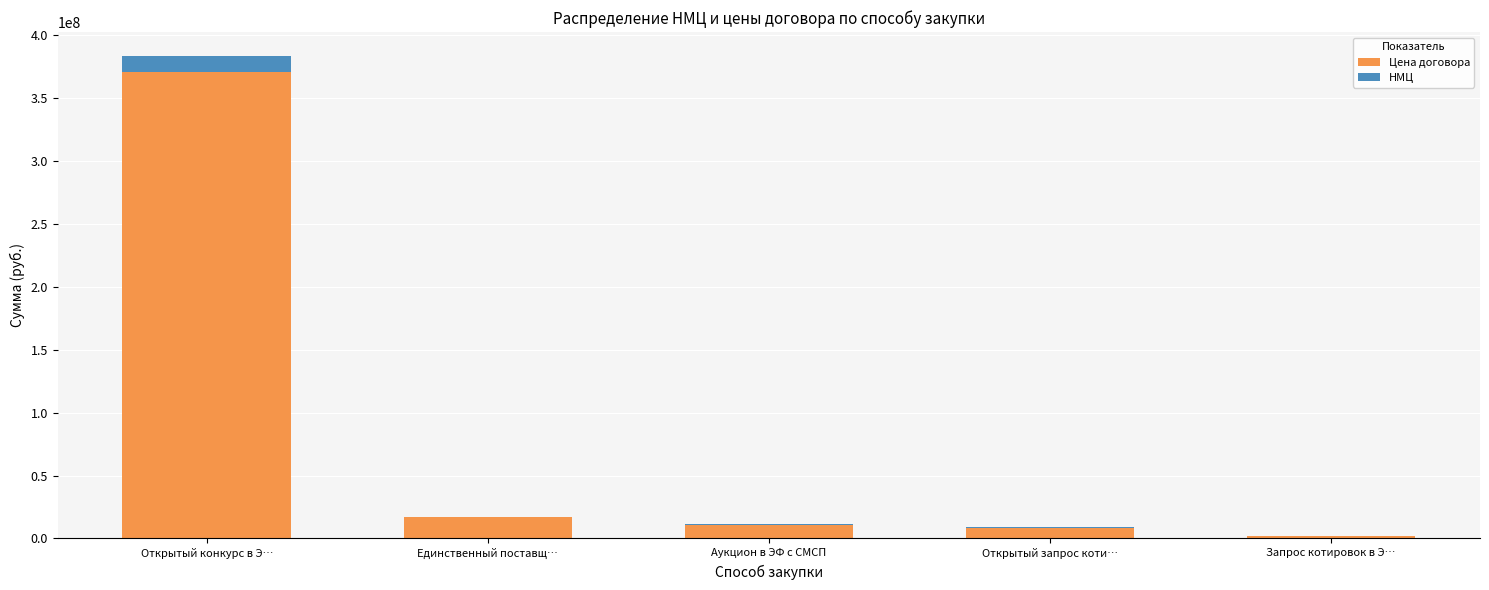

How many distinct data groups are displayed?

2